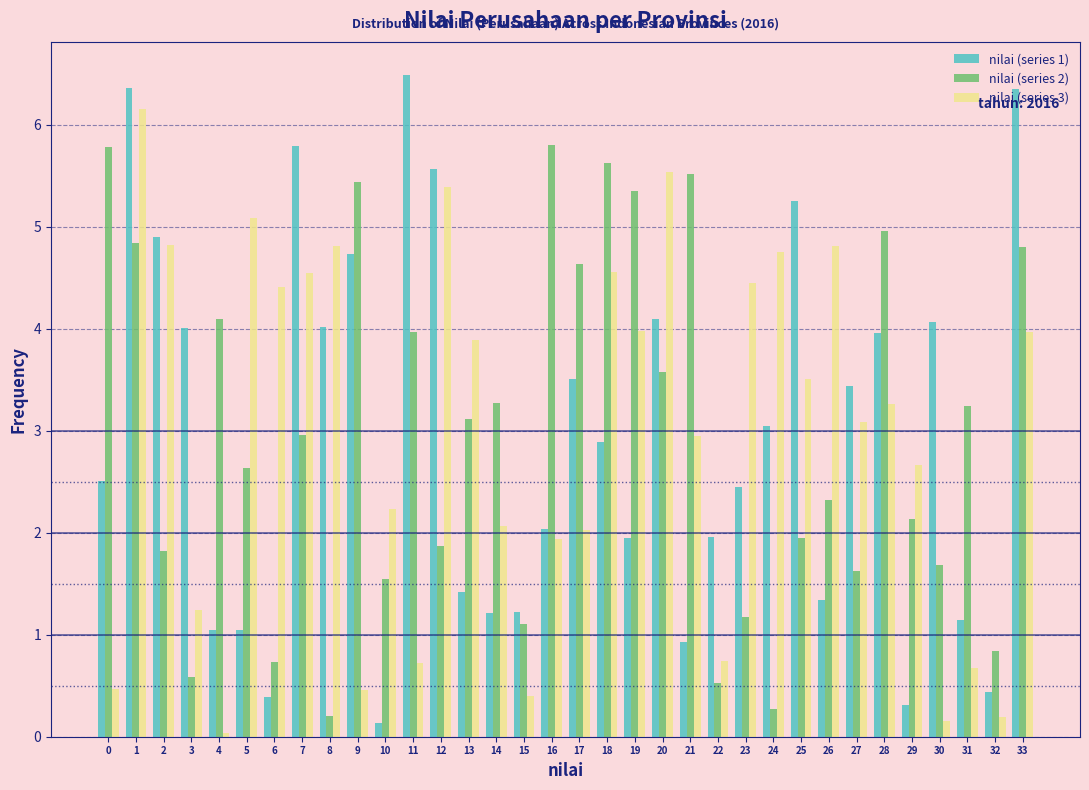

What is the sum of the nilai (series 2) values at 29 and 30?

3.8